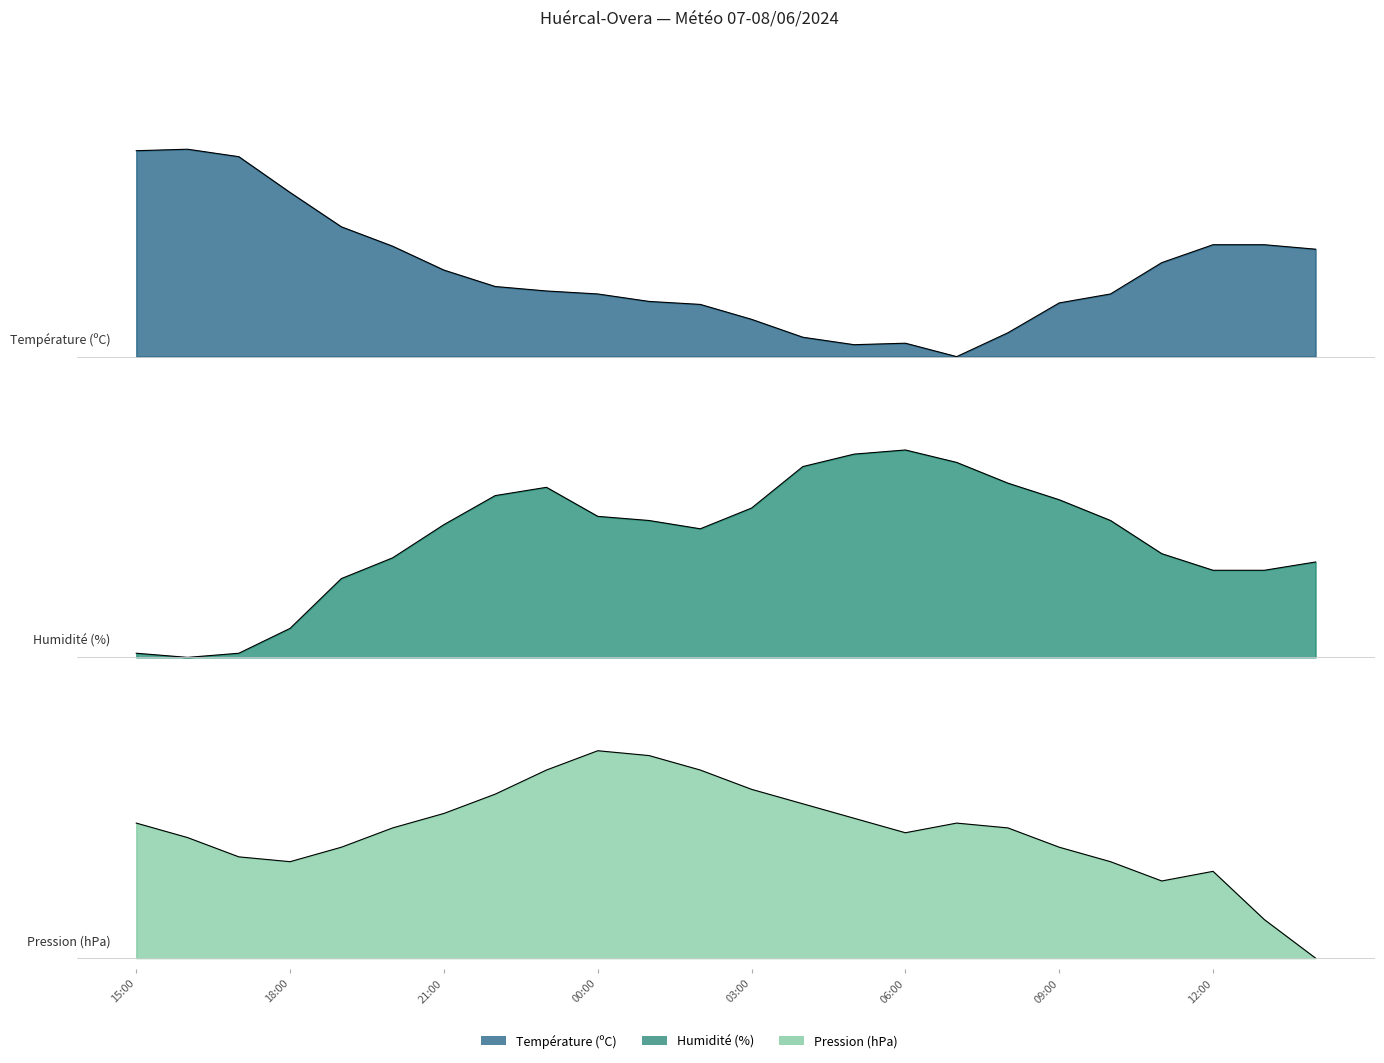

Reading left to right, extract all data points from this chart.

Température (ºC): 1.0	1.0	1.0	0.8	0.6	0.5	0.4	0.3	0.3	0.3	0.3	0.3	0.2	0.1	0.1	0.1	0.0	0.1	0.3	0.3	0.5	0.5	0.5	0.5
Humidité (%): 0.0	0.0	0.0	0.1	0.4	0.5	0.6	0.8	0.8	0.7	0.7	0.6	0.7	0.9	1.0	1.0	0.9	0.8	0.8	0.7	0.5	0.4	0.4	0.5
Pression (hPa): 0.7	0.6	0.5	0.5	0.5	0.6	0.7	0.8	0.9	1.0	1.0	0.9	0.8	0.7	0.7	0.6	0.7	0.6	0.5	0.5	0.4	0.4	0.2	0.0